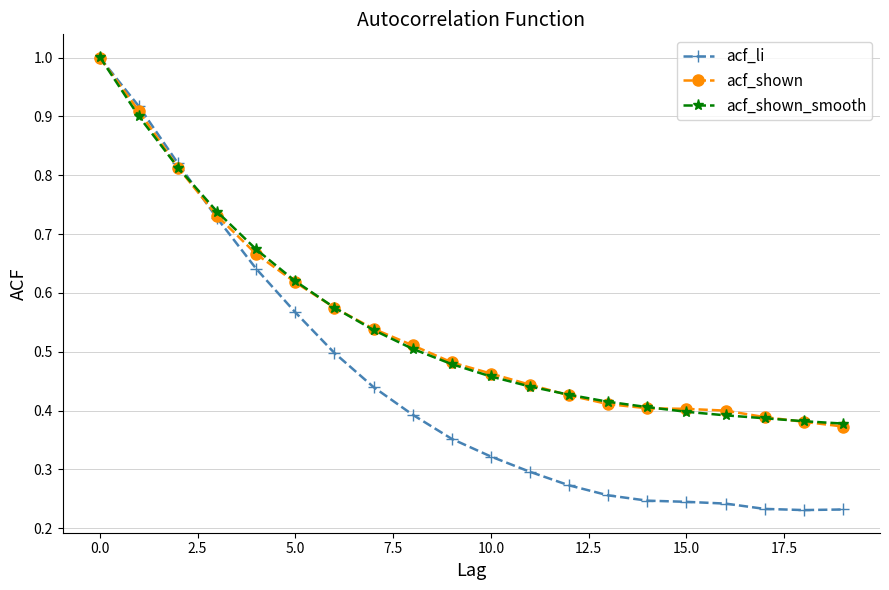

Which series has the widest spread of values?

acf_li